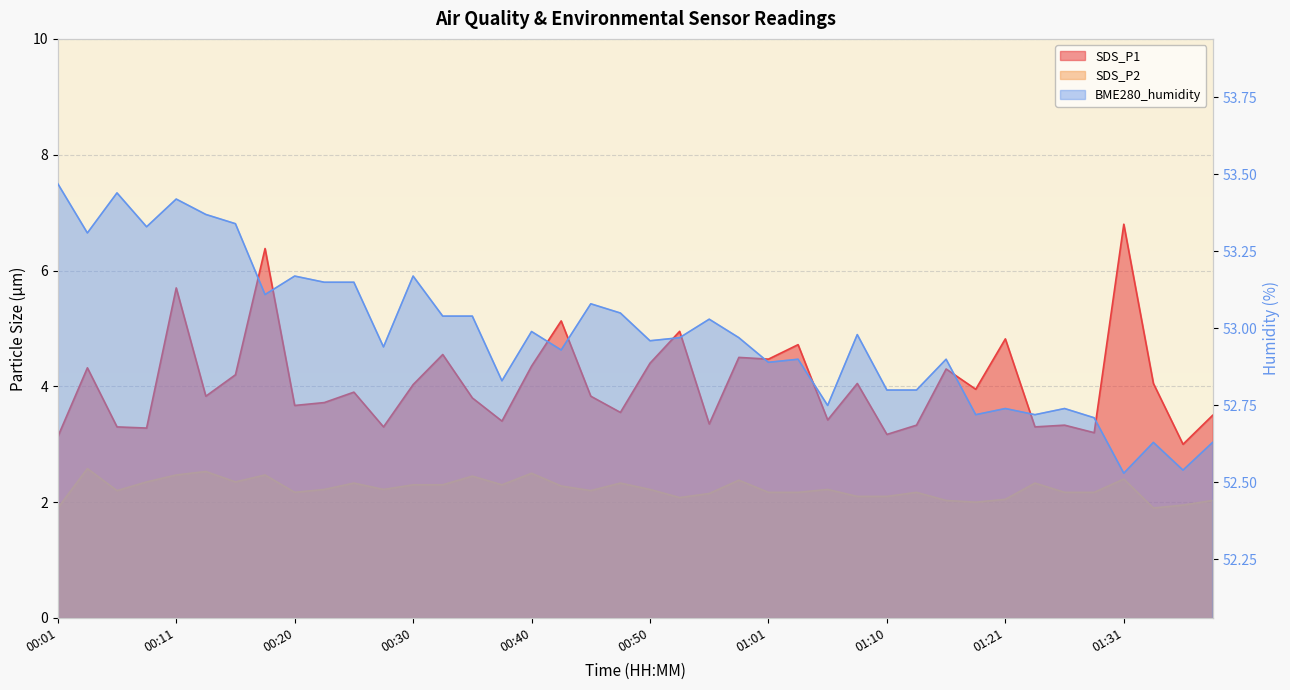

The SDS_P1 series shows 3.8 at 00:45. True or false?

True